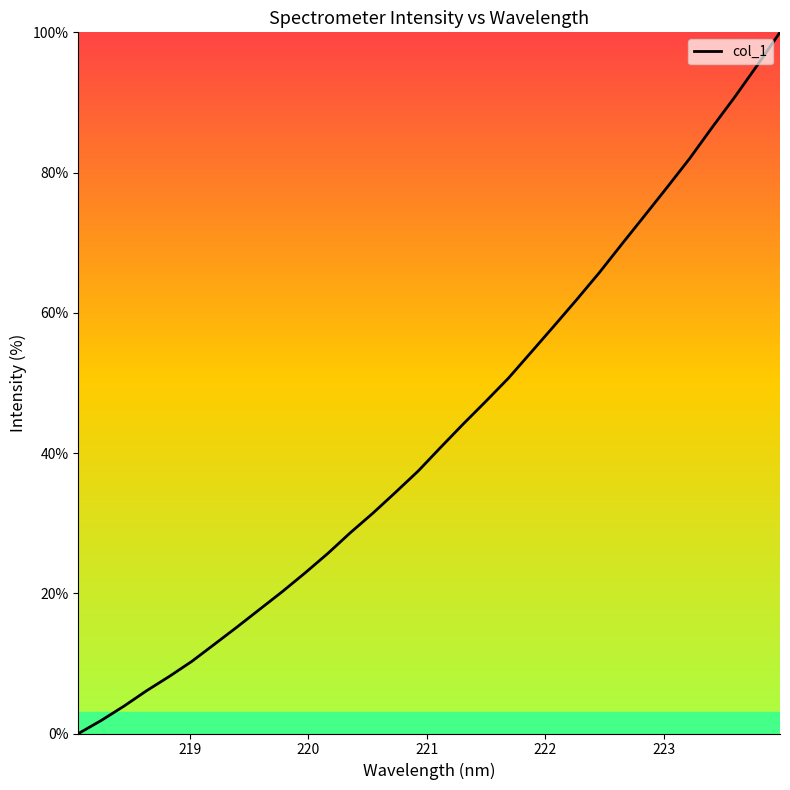

What is the maximum value shown in the chart?

100.0